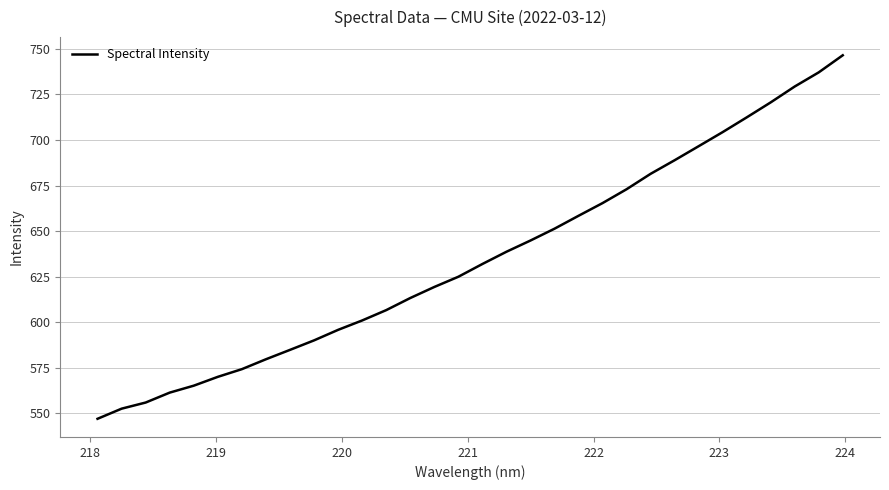

What is the maximum value shown in the chart?

746.5